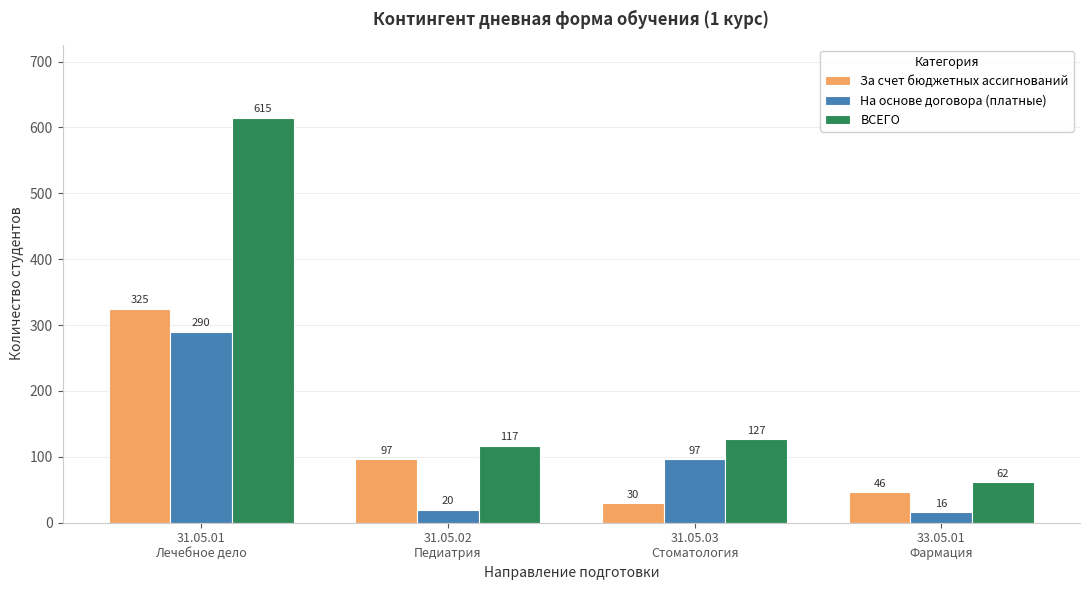

Reading left to right, list all the values displayed in this chart.

За счет бюджетных ассигнований: 325	97	30	46
На основе договора (платные): 290	20	97	16
ВСЕГО: 615	117	127	62